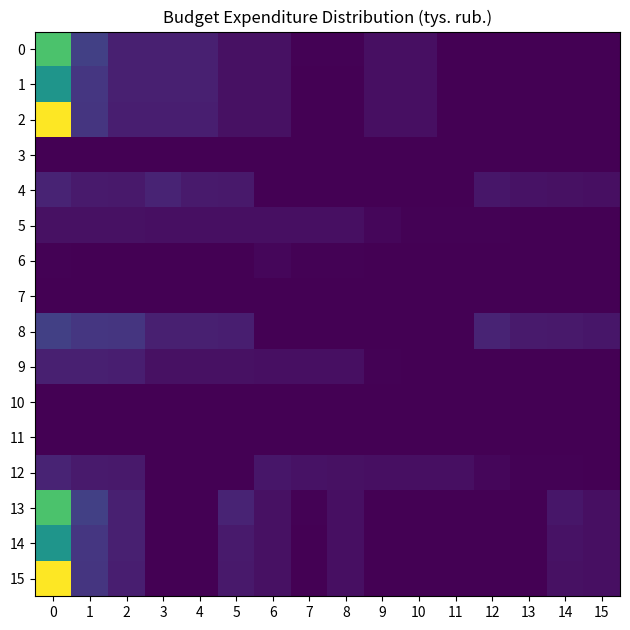

Reading left to right, extract all data points from this chart.

0: 0=22187.5	1=5812.8	2=2750.0	3=2750.0	4=2750.0	5=1350.0	6=1350.0	7=160.0	8=160.0	9=1240.0	10=1240.0	11=0.0	12=0.0	13=0.0	14=0.0	15=0.0
1: 0=16129.2	1=4910.4	2=2670.0	3=2670.0	4=2670.0	5=1350.0	6=1350.0	7=80.0	8=80.0	9=1240.0	10=1240.0	11=0.0	12=0.0	13=0.0	14=0.0	15=0.0
2: 0=30873.6	1=4754.5	2=2640.0	3=2640.0	4=2640.0	5=1350.0	6=1350.0	7=50.0	8=50.0	9=1240.0	10=1240.0	11=0.0	12=0.0	13=0.0	14=0.0	15=0.0
3: 0=20.0	1=20.0	2=20.0	3=20.0	4=20.0	5=20.0	6=20.0	7=20.0	8=20.0	9=20.0	10=20.0	11=20.0	12=20.0	13=20.0	14=20.0	15=20.0
4: 0=3042.8	1=2220.4	2=2094.5	3=3042.8	4=2220.4	5=2094.5	6=33.4	7=0.0	8=0.0	9=33.4	10=0.0	11=0.0	12=1865.6	13=1486.6	14=1420.7	15=1263.0
5: 0=1350.0	1=1350.0	2=1350.0	3=1240.0	4=1240.0	5=1240.0	6=1263.0	7=1263.0	8=1263.0	9=602.6	10=223.6	11=157.7	12=160.0	13=80.0	14=50.0	15=33.4
6: 0=160.0	1=80.0	2=50.0	3=0.0	4=0.0	5=0.0	6=602.6	7=223.6	8=157.7	9=0.0	10=0.0	11=0.0	12=33.4	13=0.0	14=0.0	15=20.0
7: 0=20.0	1=20.0	2=20.0	3=20.0	4=20.0	5=20.0	6=0.0	7=0.0	8=0.0	9=0.0	10=0.0	11=0.0	12=0.0	13=0.0	14=0.0	15=0.0
8: 0=5812.8	1=4910.4	2=4754.5	3=2750.0	4=2670.0	5=2640.0	6=0.0	7=0.0	8=0.0	9=20.0	10=20.0	11=20.0	12=3042.8	13=2220.4	14=2094.5	15=1865.6
9: 0=2750.0	1=2670.0	2=2640.0	3=1350.0	4=1350.0	5=1350.0	6=1240.0	7=1240.0	8=1240.0	9=160.0	10=80.0	11=50.0	12=0.0	13=0.0	14=0.0	15=0.0
10: 0=0.0	1=0.0	2=0.0	3=0.0	4=0.0	5=0.0	6=0.0	7=0.0	8=0.0	9=0.0	10=0.0	11=0.0	12=0.0	13=0.0	14=0.0	15=0.0
11: 0=20.0	1=20.0	2=20.0	3=20.0	4=20.0	5=20.0	6=20.0	7=20.0	8=20.0	9=20.0	10=20.0	11=20.0	12=20.0	13=20.0	14=20.0	15=20.0
12: 0=3042.8	1=2220.4	2=2094.5	3=33.4	4=0.0	5=0.0	6=1865.6	7=1486.6	8=1420.7	9=1263.0	10=1263.0	11=1263.0	12=602.6	13=223.6	14=157.7	15=0.0
13: 0=22187.5	1=5812.8	2=2750.0	3=0.0	4=20.0	5=3042.8	6=1350.0	7=160.0	8=1240.0	9=0.0	10=0.0	11=0.0	12=20.0	13=33.4	14=1865.6	15=1263.0
14: 0=16129.2	1=4910.4	2=2670.0	3=0.0	4=20.0	5=2220.4	6=1350.0	7=80.0	8=1240.0	9=0.0	10=0.0	11=0.0	12=20.0	13=0.0	14=1486.6	15=1263.0
15: 0=30873.6	1=4754.5	2=2640.0	3=0.0	4=20.0	5=2094.5	6=1350.0	7=50.0	8=1240.0	9=0.0	10=0.0	11=0.0	12=20.0	13=0.0	14=1420.7	15=1263.0